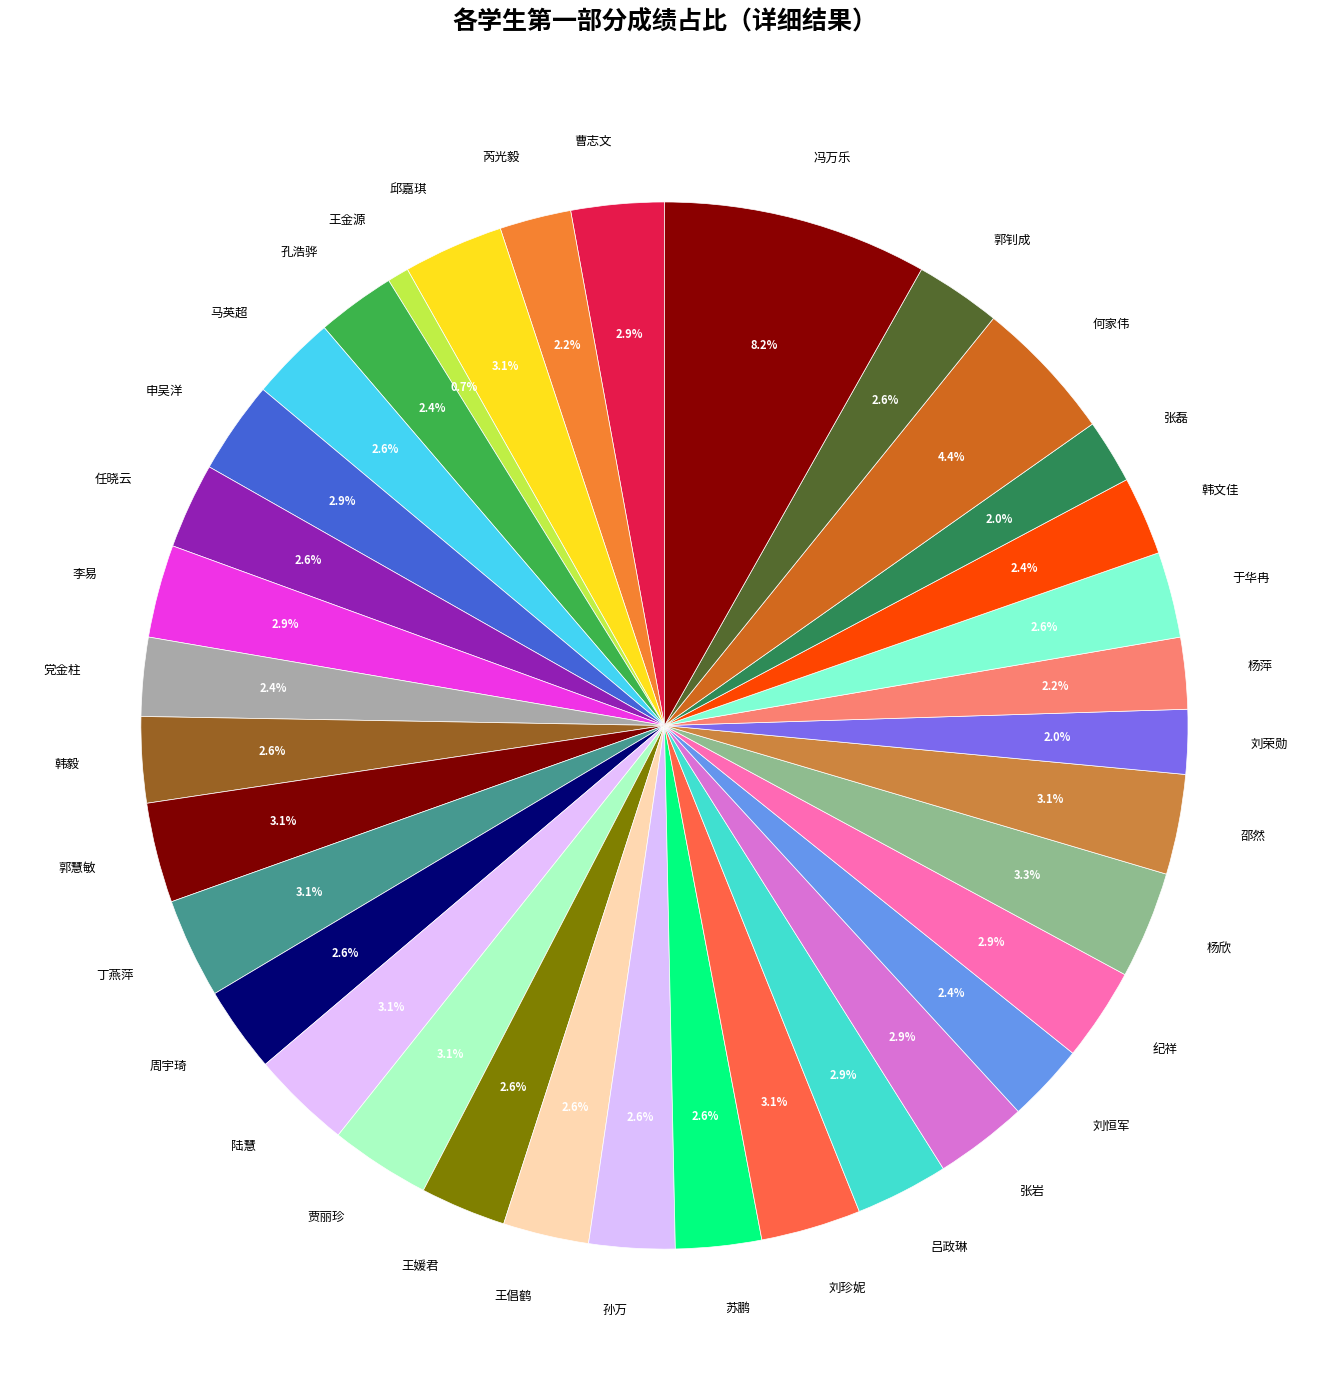

Combined, what portion of the pie is 丁燕萍 and 刘荣勋?

5.1%